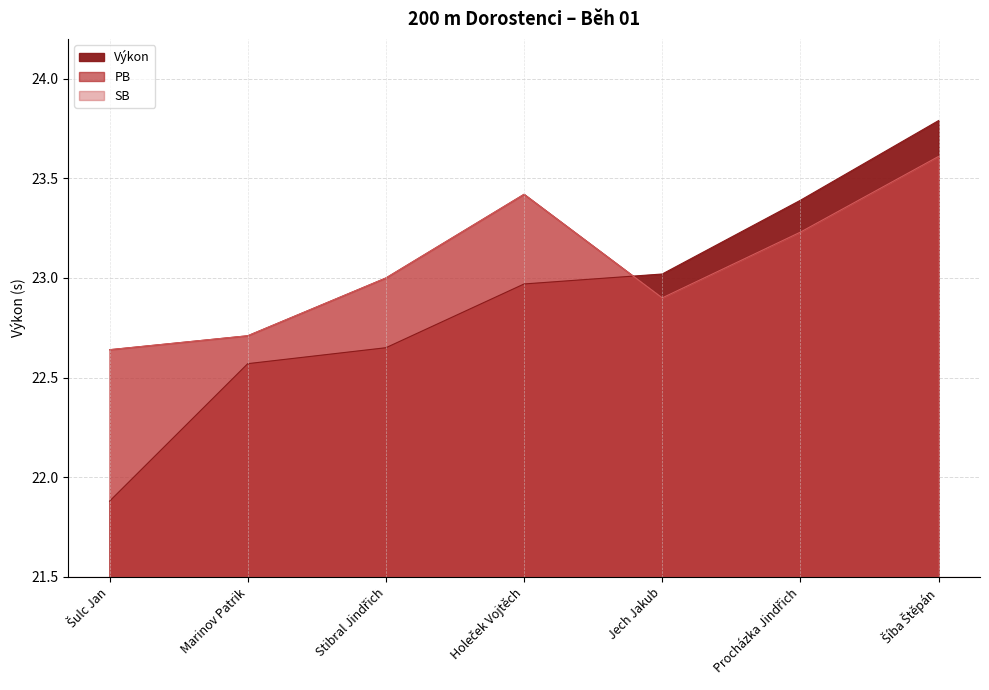

Reading left to right, transcribe all the data shown in this chart.

Výkon: Šulc Jan=21.9	Marinov Patrik=22.6	Stibral Jindřich=22.6	Holeček Vojtěch=23.0	Jech Jakub=23.0	Procházka Jindřich=23.4	Šíba Štěpán=23.8
PB: Šulc Jan=22.6	Marinov Patrik=22.7	Stibral Jindřich=23.0	Holeček Vojtěch=23.4	Jech Jakub=22.9	Procházka Jindřich=23.2	Šíba Štěpán=23.6
SB: Šulc Jan=22.6	Marinov Patrik=22.7	Stibral Jindřich=23.0	Holeček Vojtěch=23.4	Jech Jakub=22.9	Procházka Jindřich=23.2	Šíba Štěpán=23.6